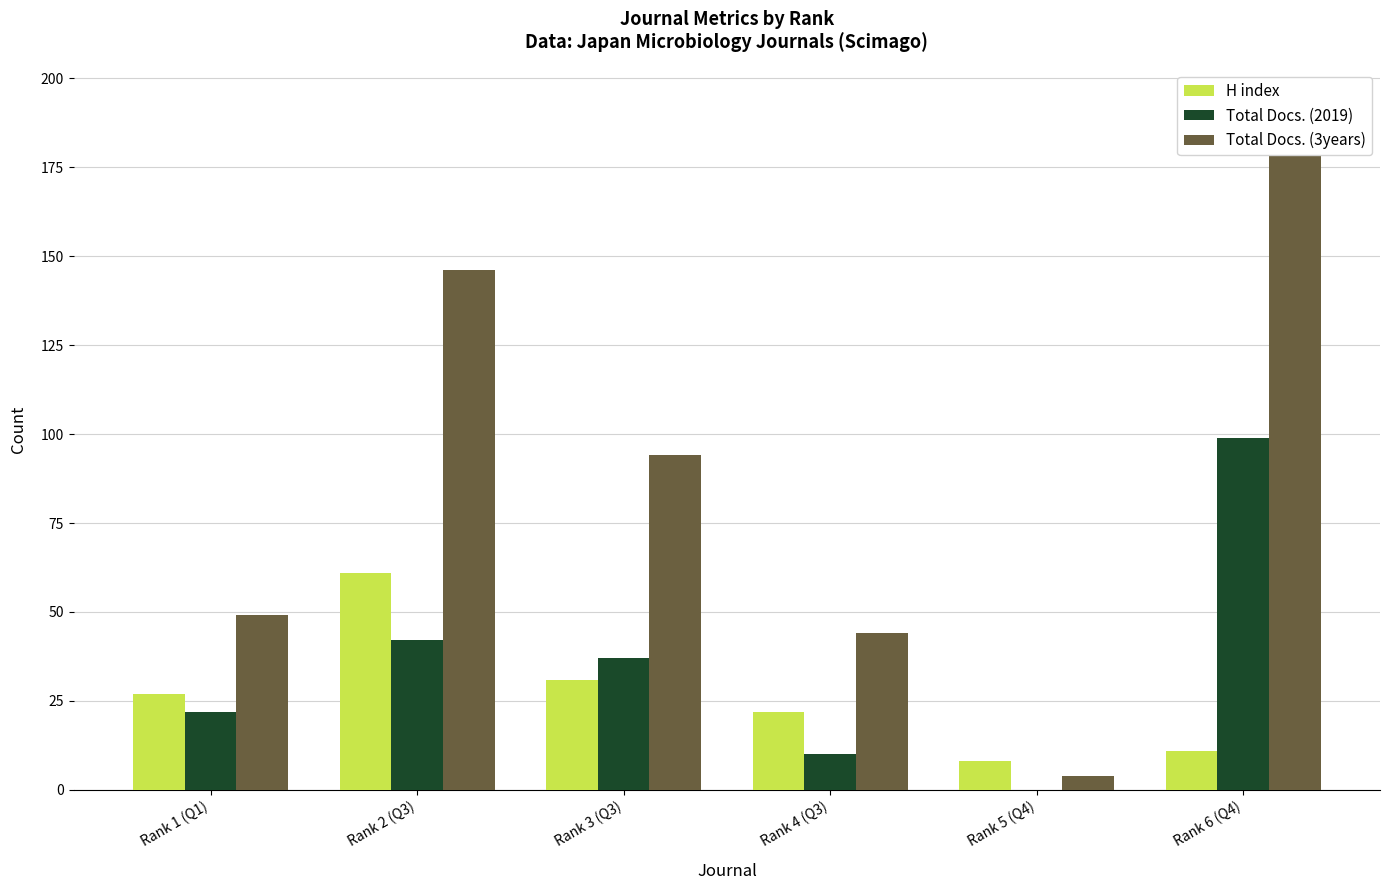

What is the label of the 4th bar from the right?

Rank 3 (Q3)